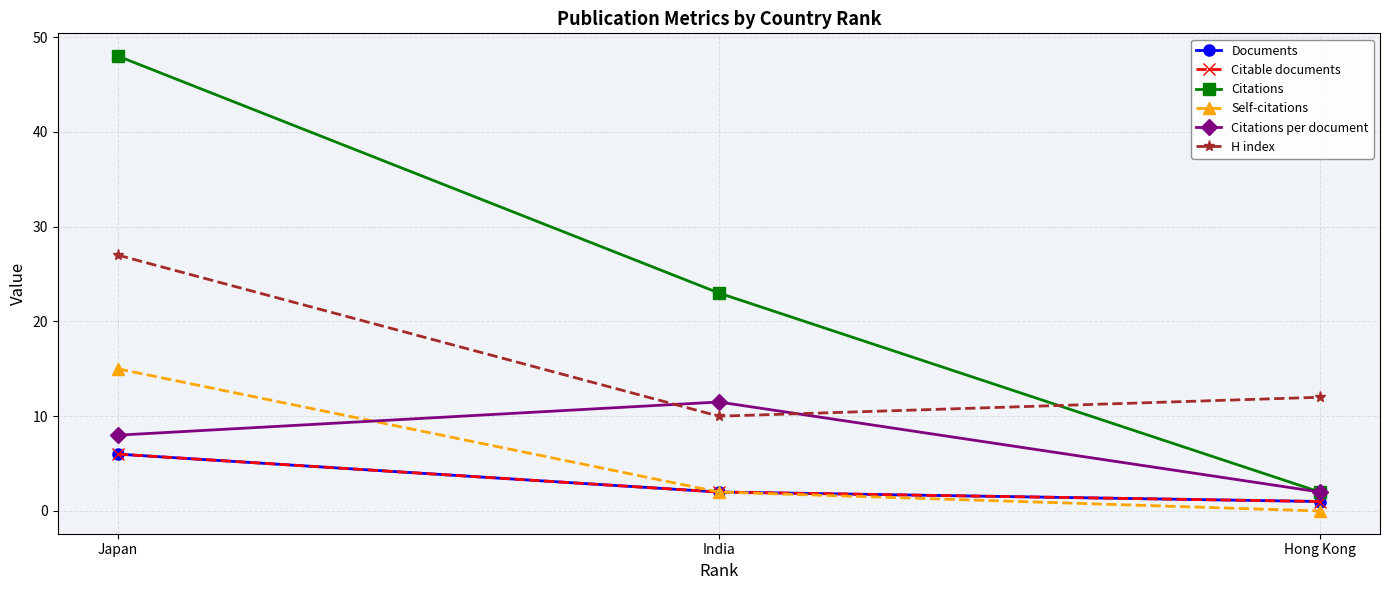

How many lines are shown in the chart?

6